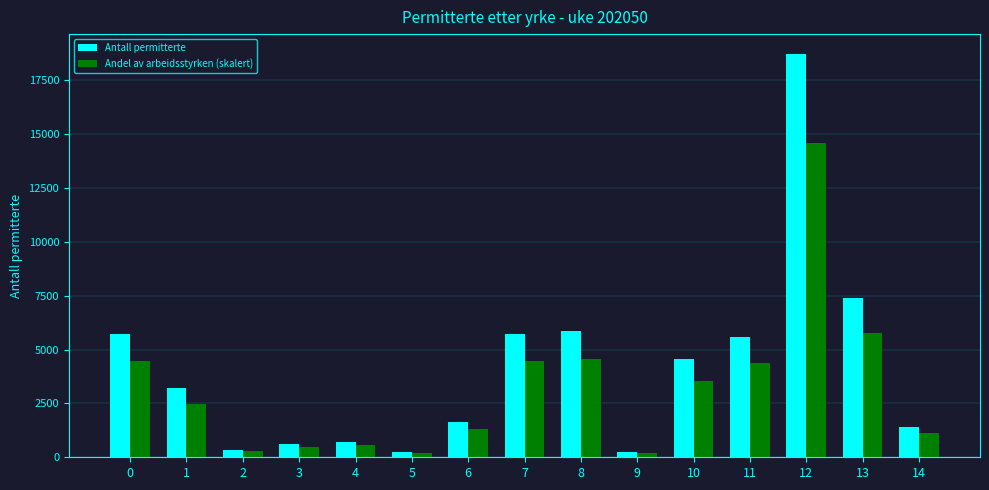

The value of Andel av arbeidsstyrken (skalert) at 10 is 5852. True or false?

False